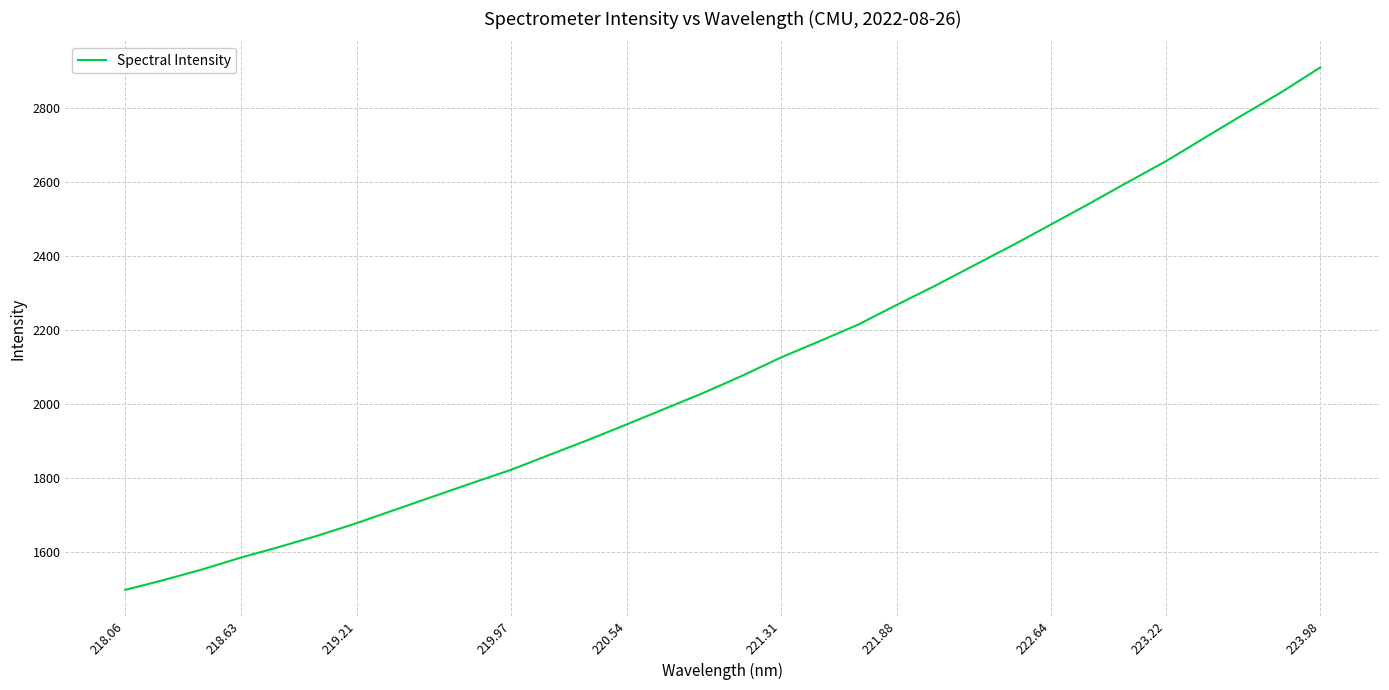

What is the difference between the maximum and minimum values?

1412.1